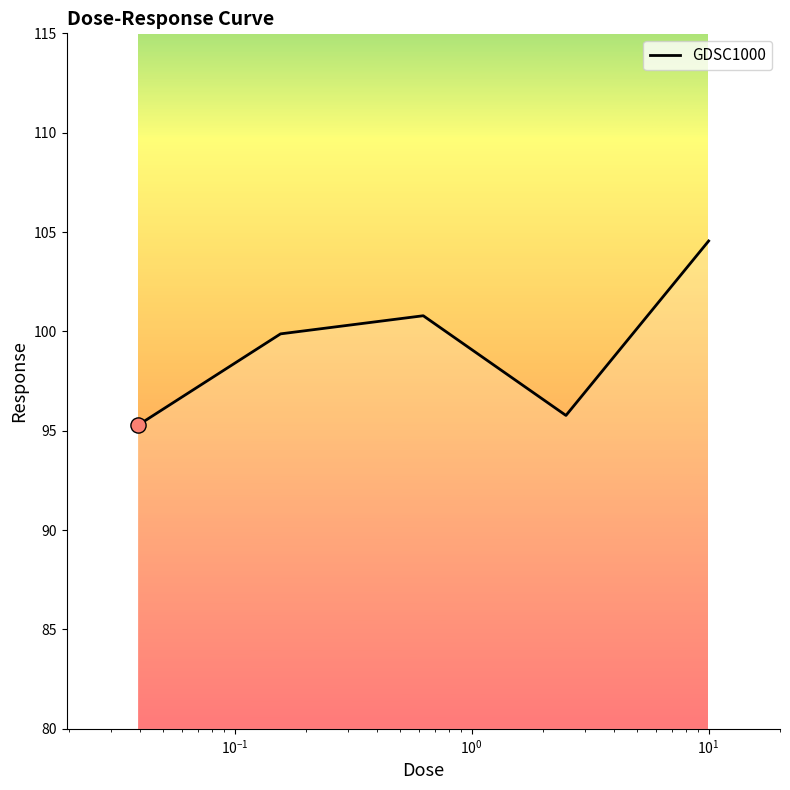

True or false: there are more than 0 points higher than both neighbors.

True